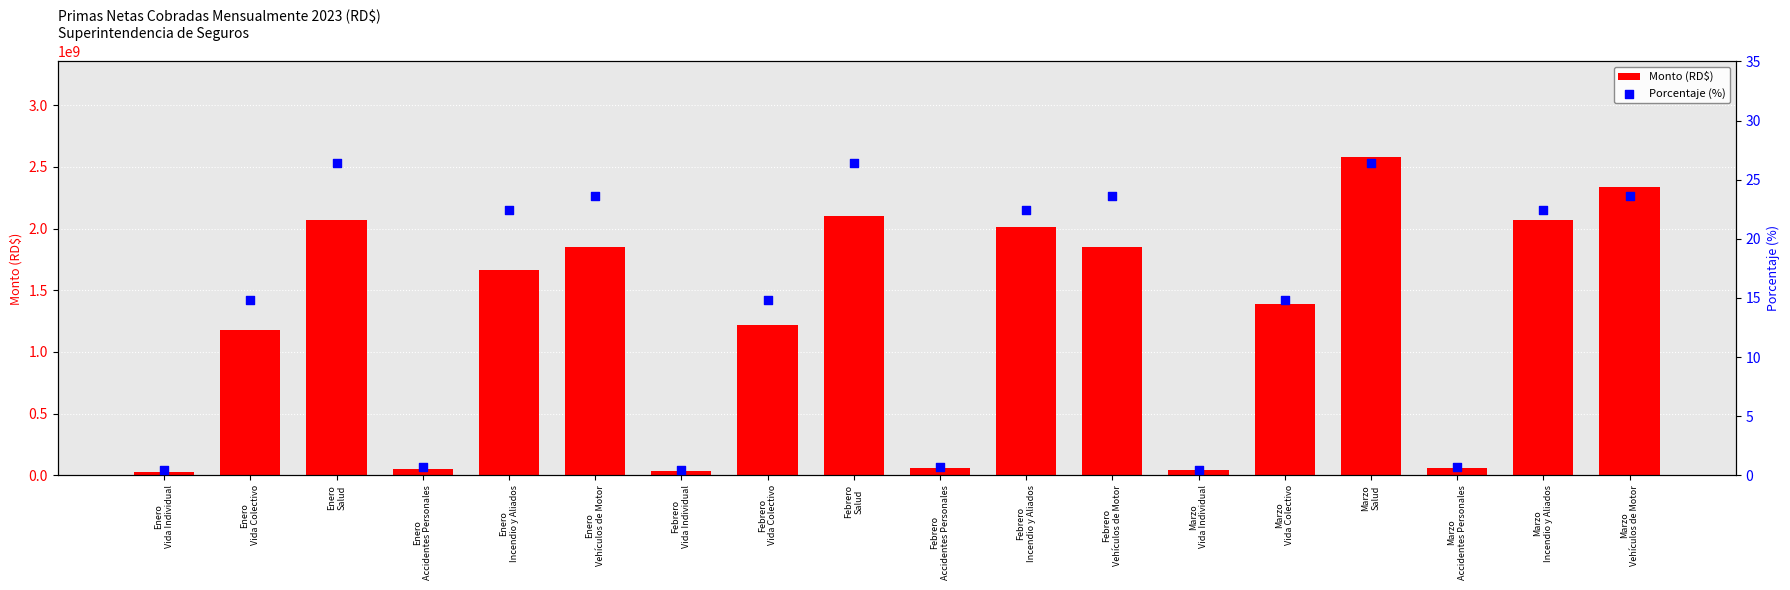

At how many categories does at least one series exceed 1032635081?

12